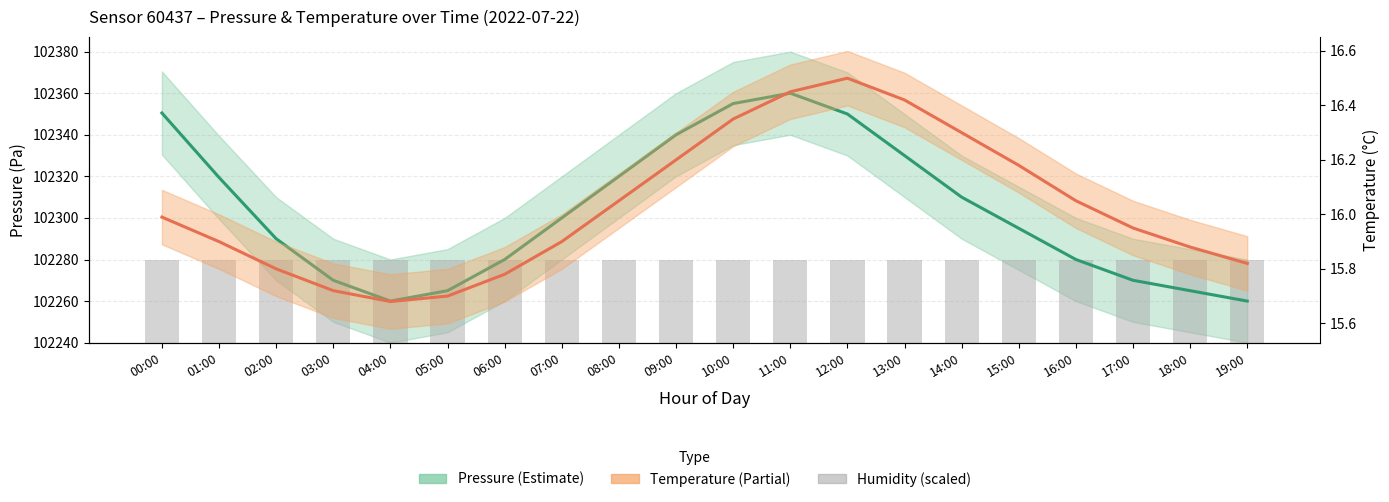

Which category has the highest value in the Temperature (°C) series?

12:00